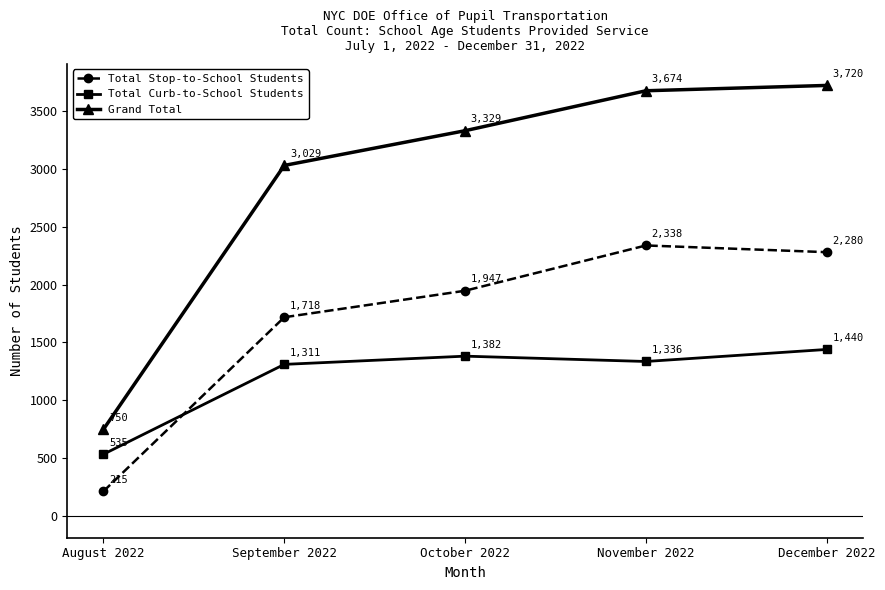

True or false: Total Stop-to-School Students has a value of 1718 at September 2022.

True